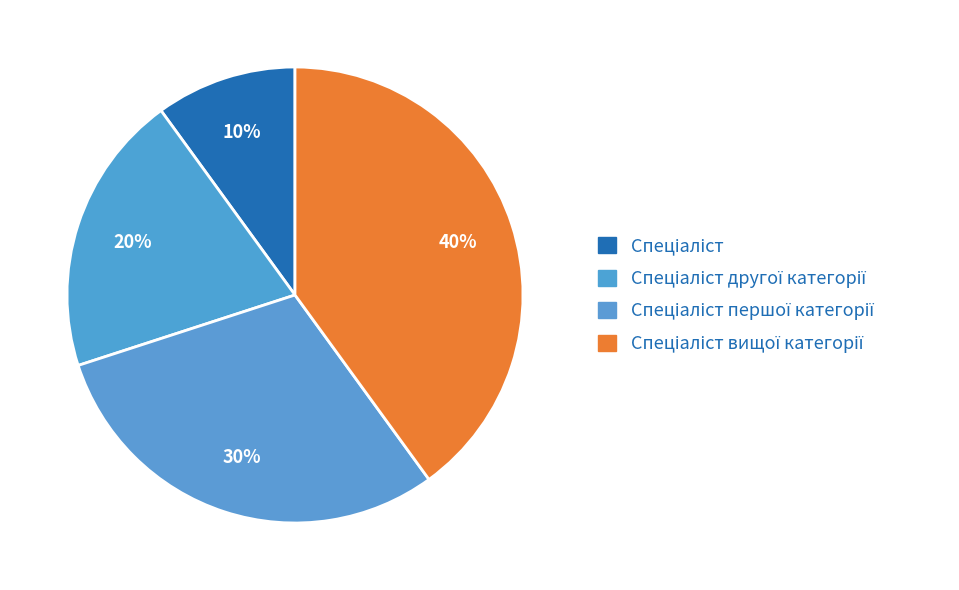

To the nearest percent, what portion does Спеціаліст другої категорії represent?

20%